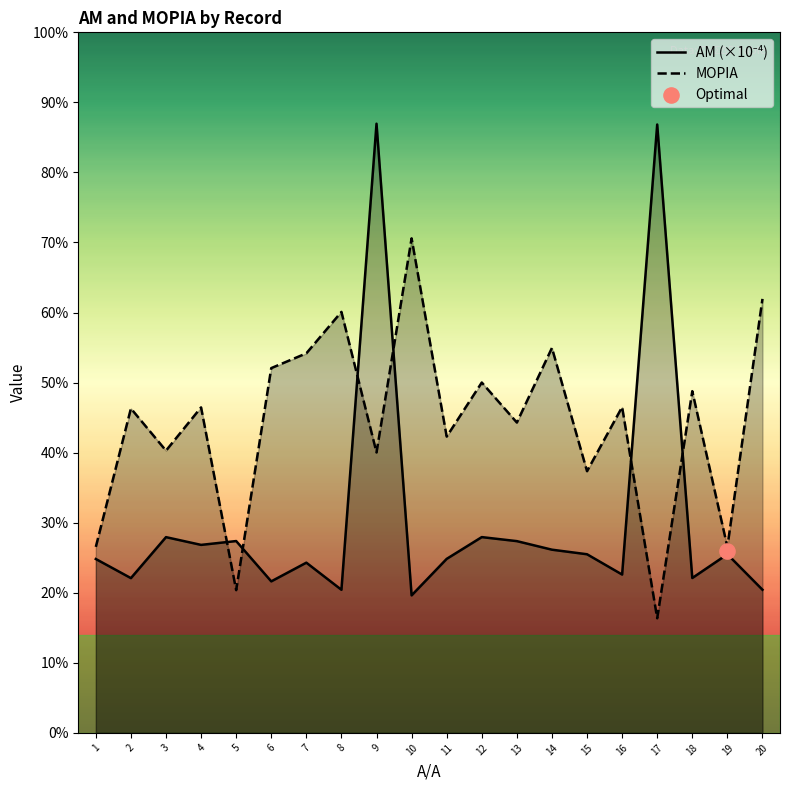

Which has a higher value, 15 or 18?

15